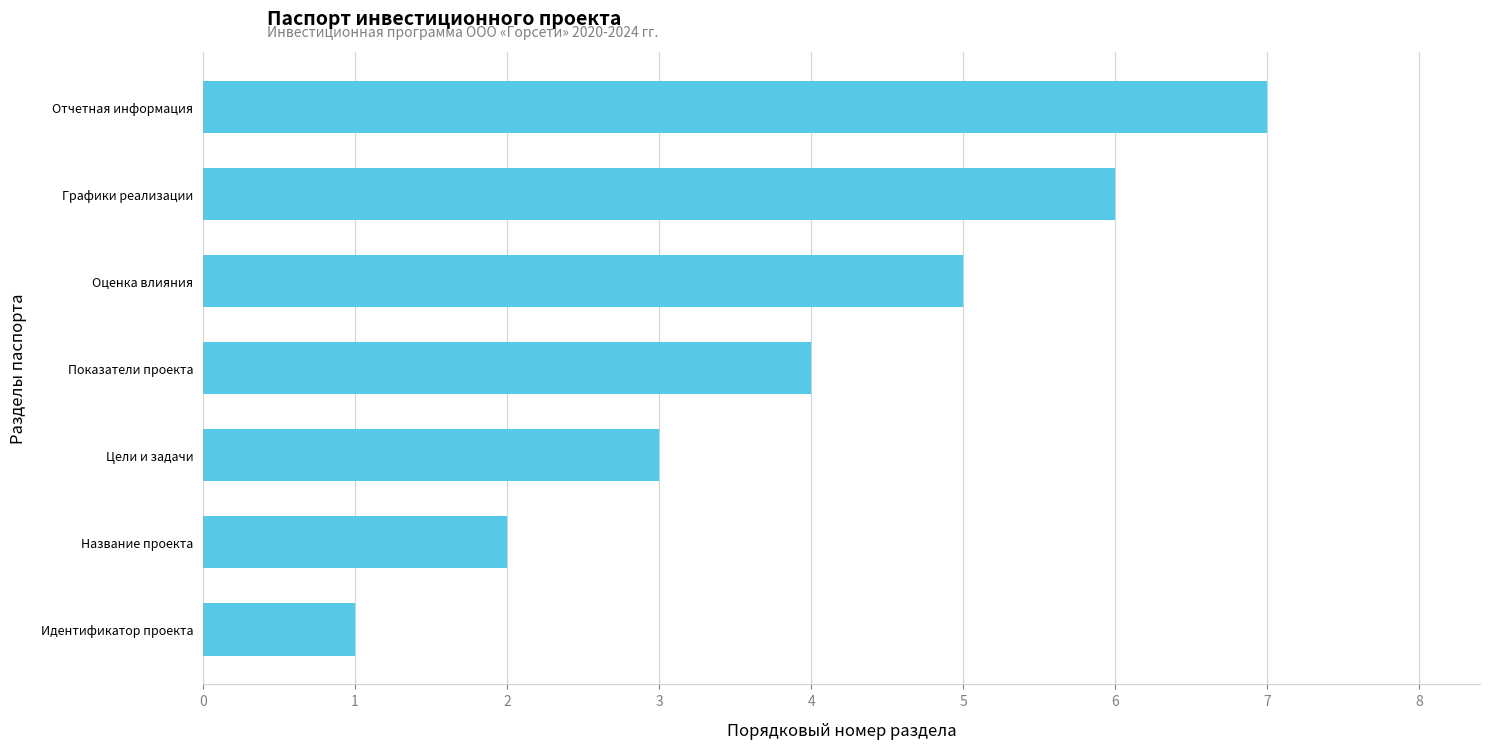

At which category does the chart reach its peak across all series?

Отчетная информация